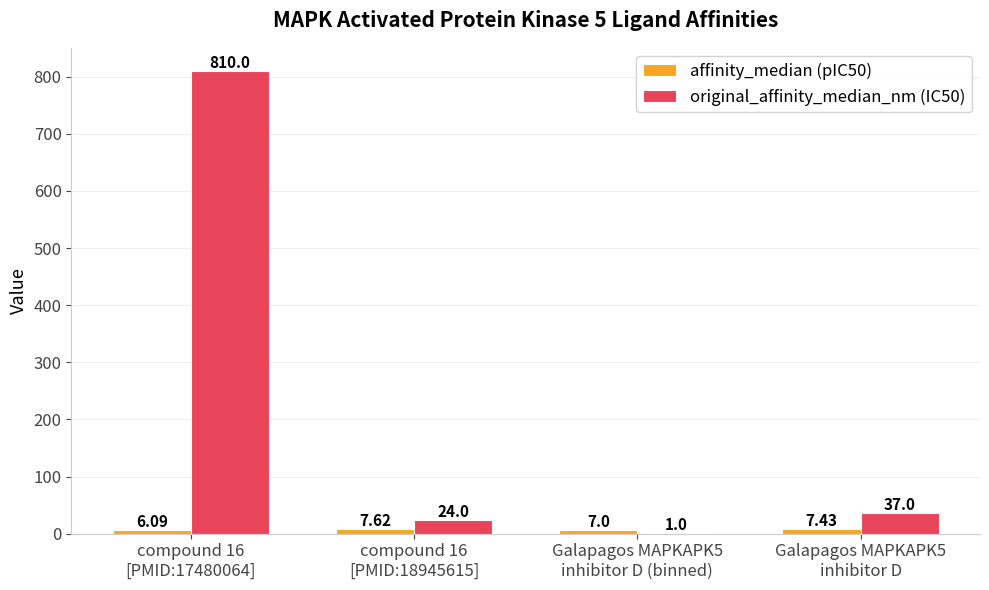

Between compound 16
[PMID:17480064] and Galapagos MAPKAPK5
inhibitor D, which series saw the biggest shift?

original_affinity_median_nm (IC50)